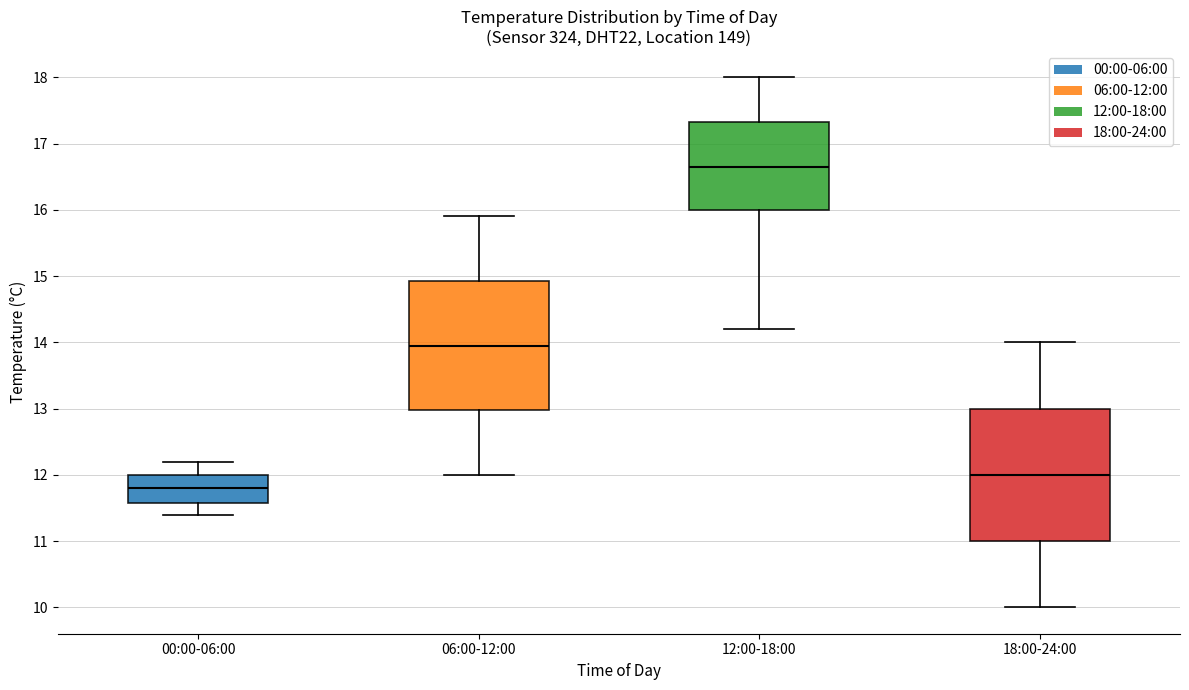

Reading left to right, read every box against the y-axis: the position of its median line, the range the box covers, and the ends of its whiskers. The values are not printed on the chart, so give them approximately, as read against the axis.

00:00-06:00: median 11.8, box 11.6 to 12.0, whiskers 11.4 to 12.2
06:00-12:00: median 14.0, box 13.0 to 14.9, whiskers 12.0 to 15.9
12:00-18:00: median 16.7, box 16.0 to 17.3, whiskers 14.2 to 18.0
18:00-24:00: median 12.0, box 11.0 to 13.0, whiskers 10.0 to 14.0